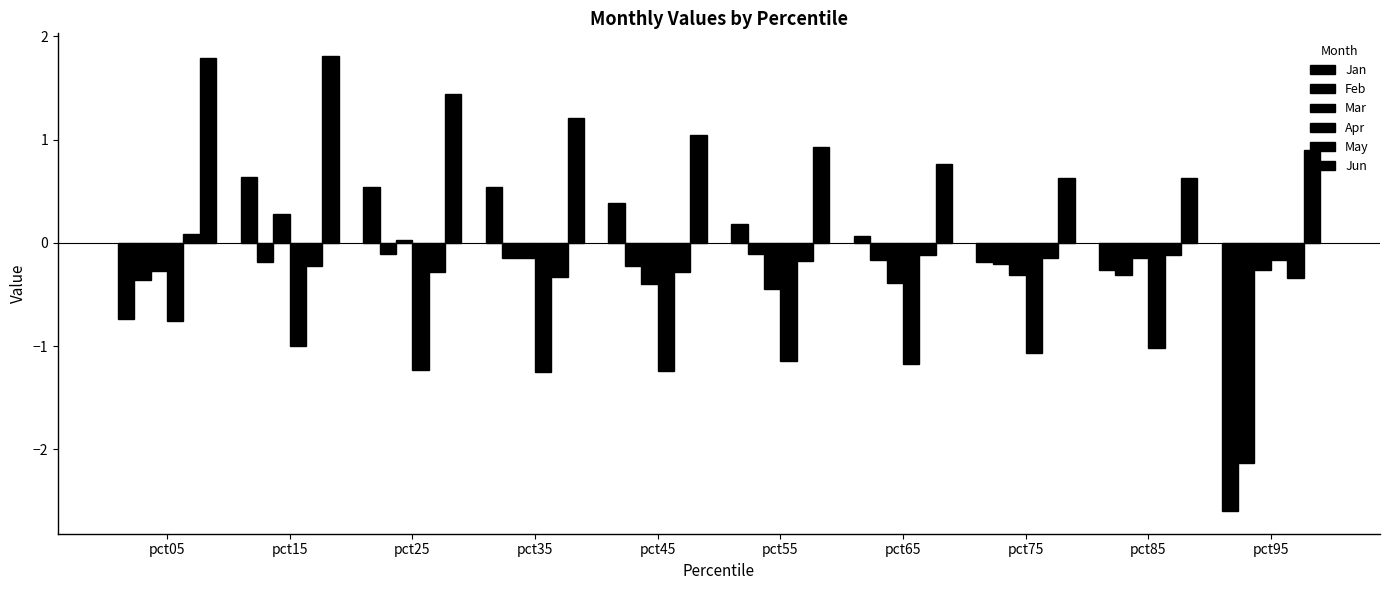

Count the number of data series in this chart.

6